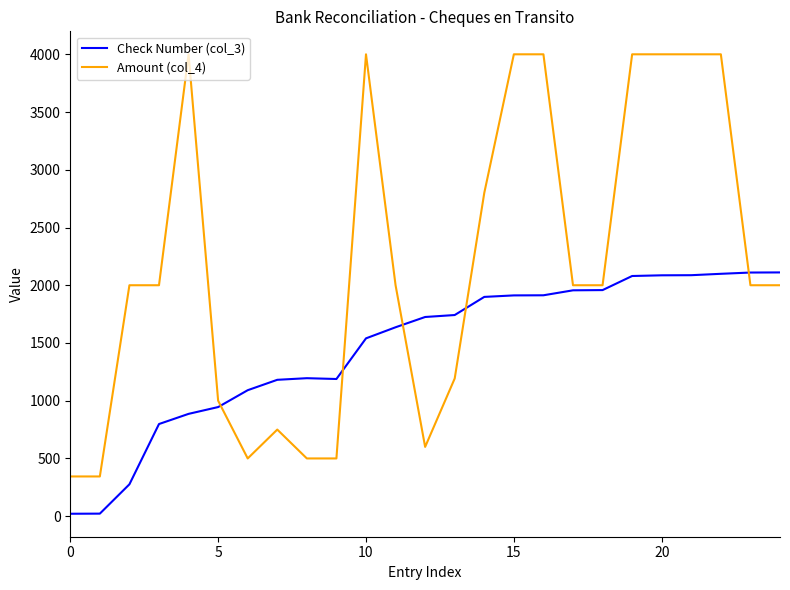

Does the chart display data point markers on the line(s)?

No